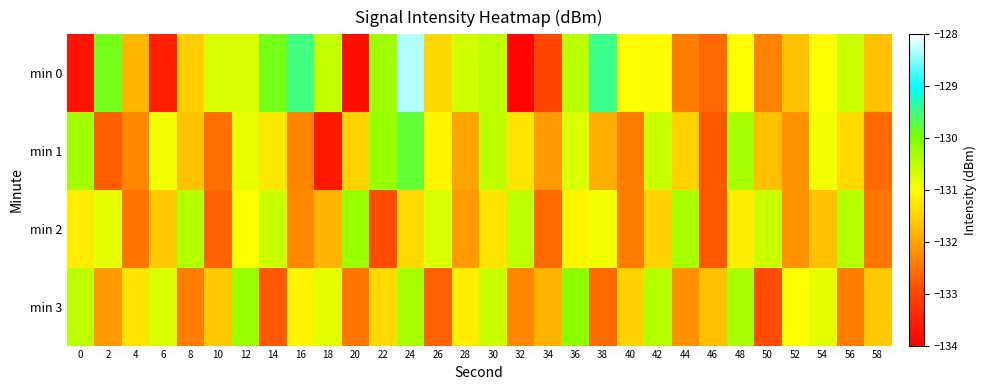

List the series in order of their peak value, lowest first.

min 2, min 3, min 1, min 0